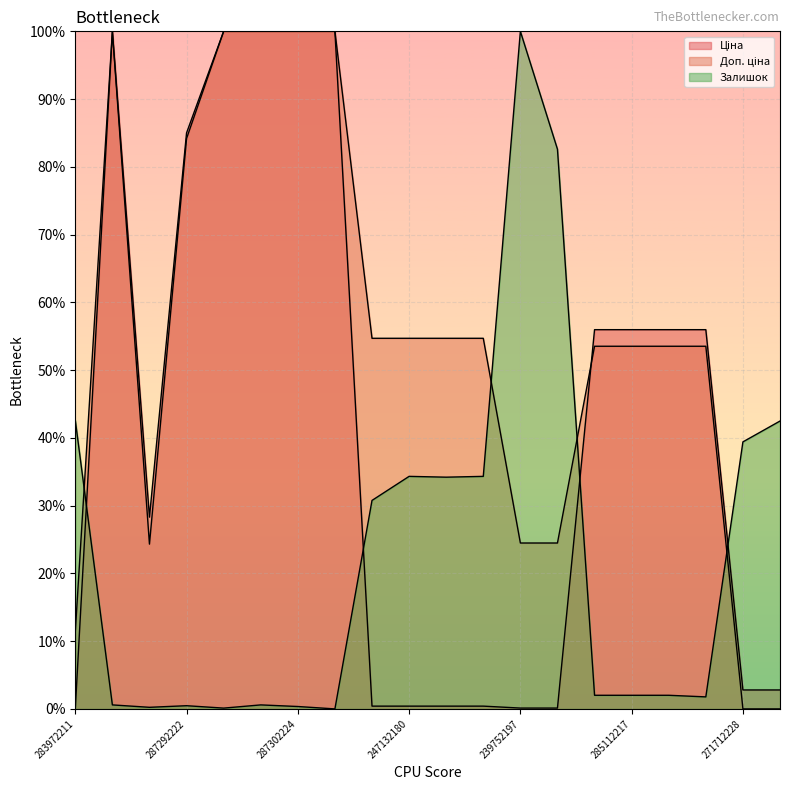

How many lines are shown in the chart?

3